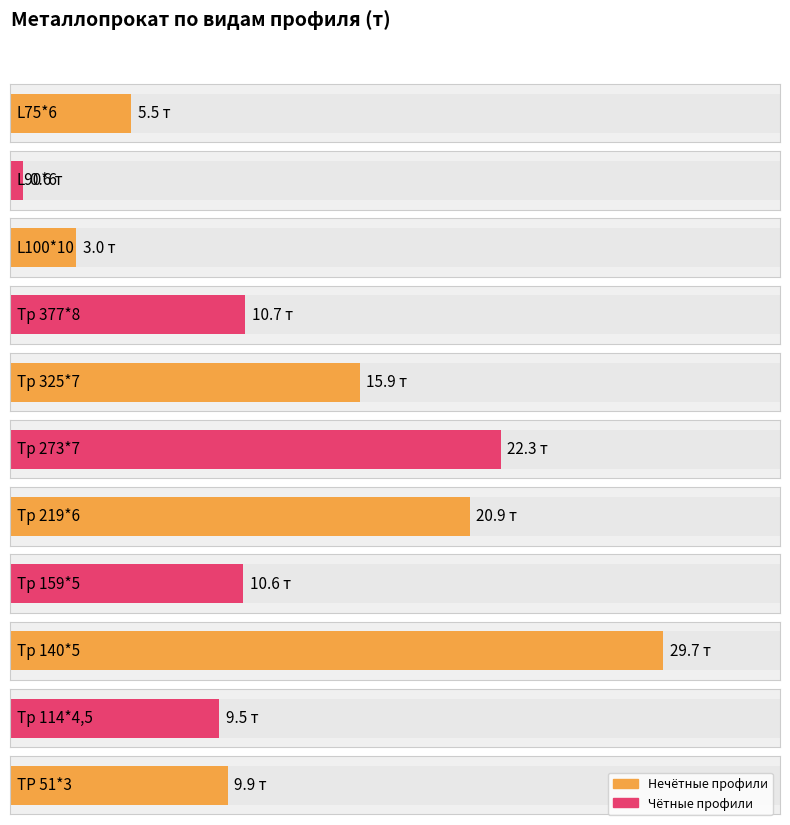

What is the change in value from Тр 159*5 to Тр 114*4,5?

-1.1